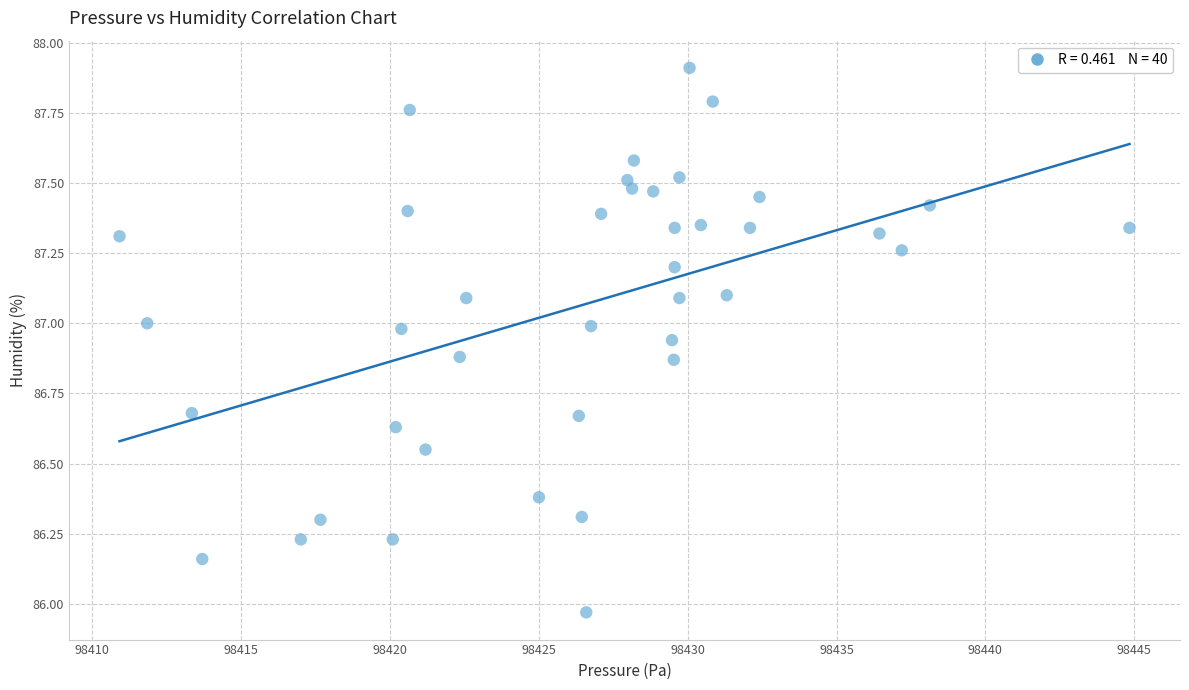

What is the range of X values (max minus min)?

33.9